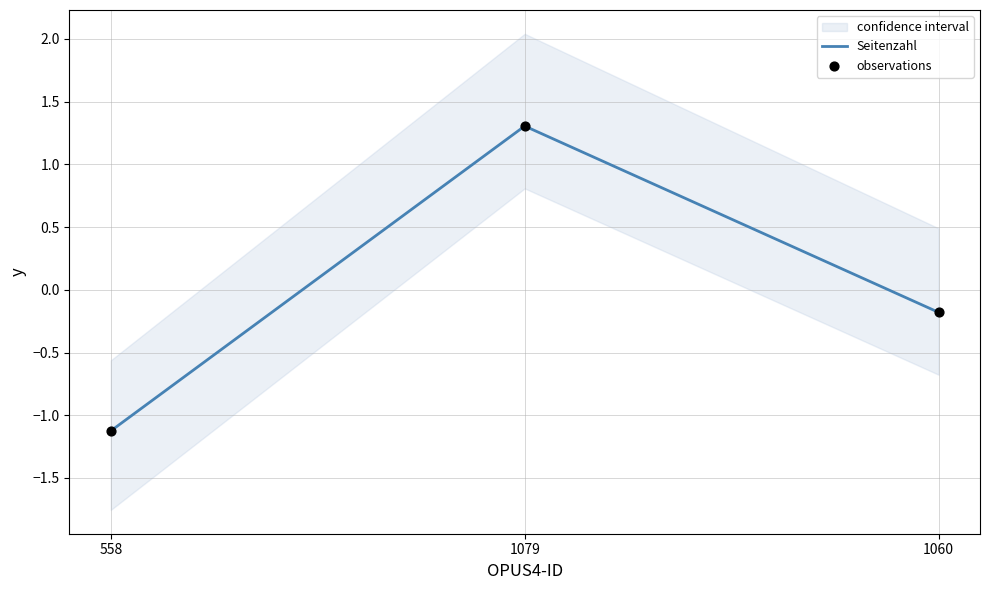

What are all the series names shown in the legend?

Seitenzahl, observations